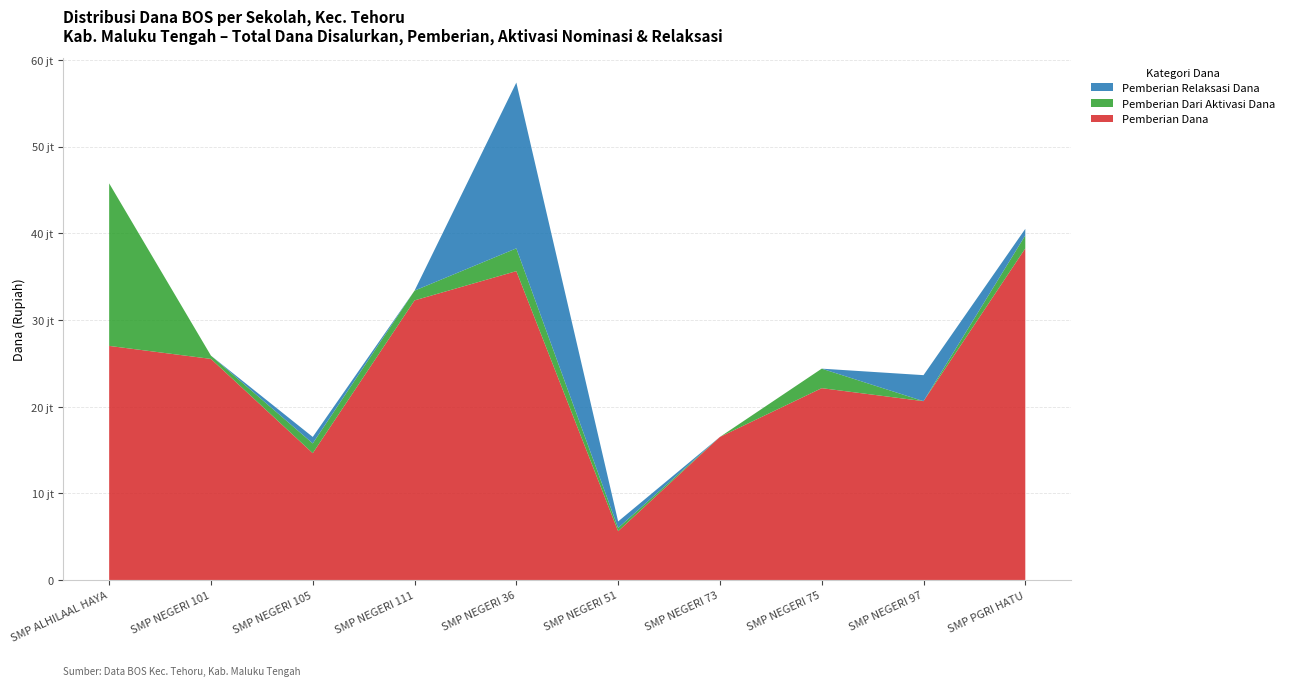

Does the chart have visible grid lines?

Yes